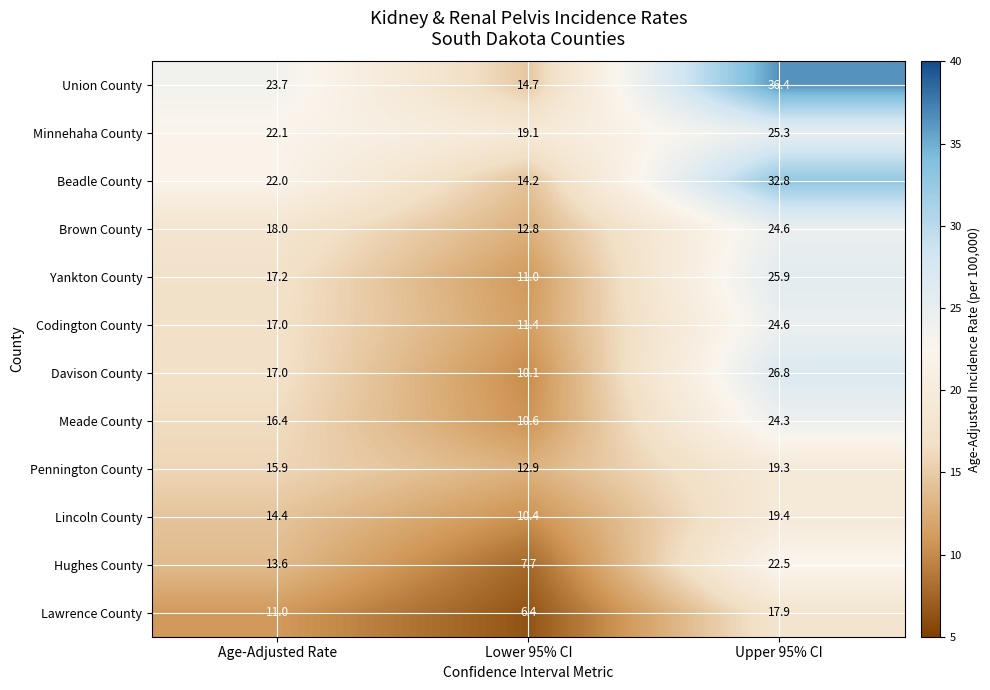

What is the sum of all Codington County values?

53.0